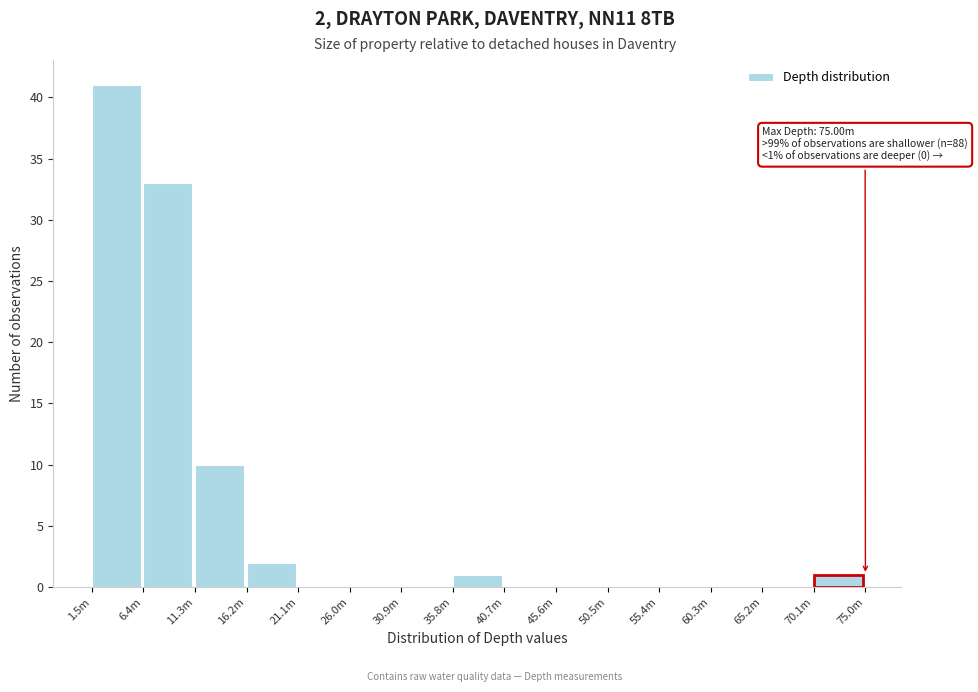

Reading left to right, transcribe all the data shown in this chart.

1.5m=41	6.4m=33	11.3m=10	16.2m=2	21.1m=0	26.0m=0	30.9m=0	35.8m=1	40.7m=0	45.6m=0	50.5m=0	55.4m=0	60.3m=0	65.2m=0	70.1m=1